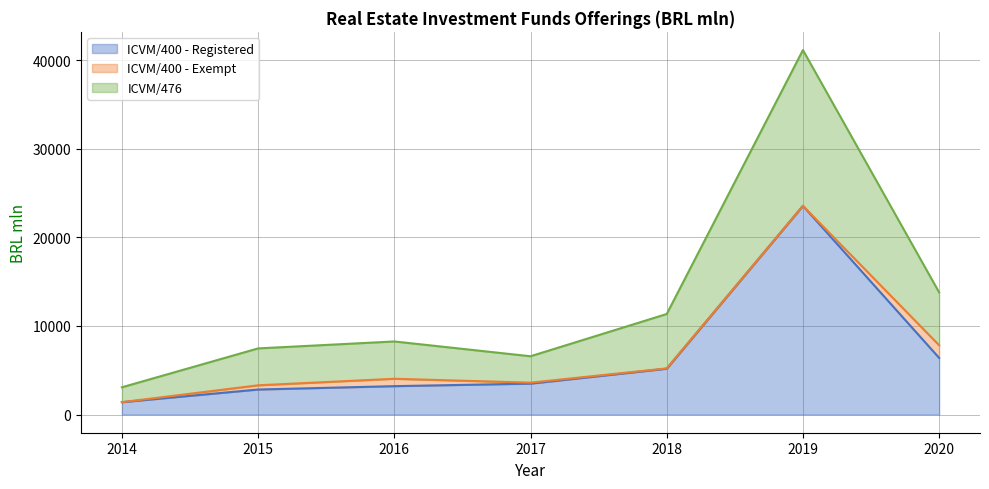

Where is the first local maximum for ICVM/400 - Registered?

2019